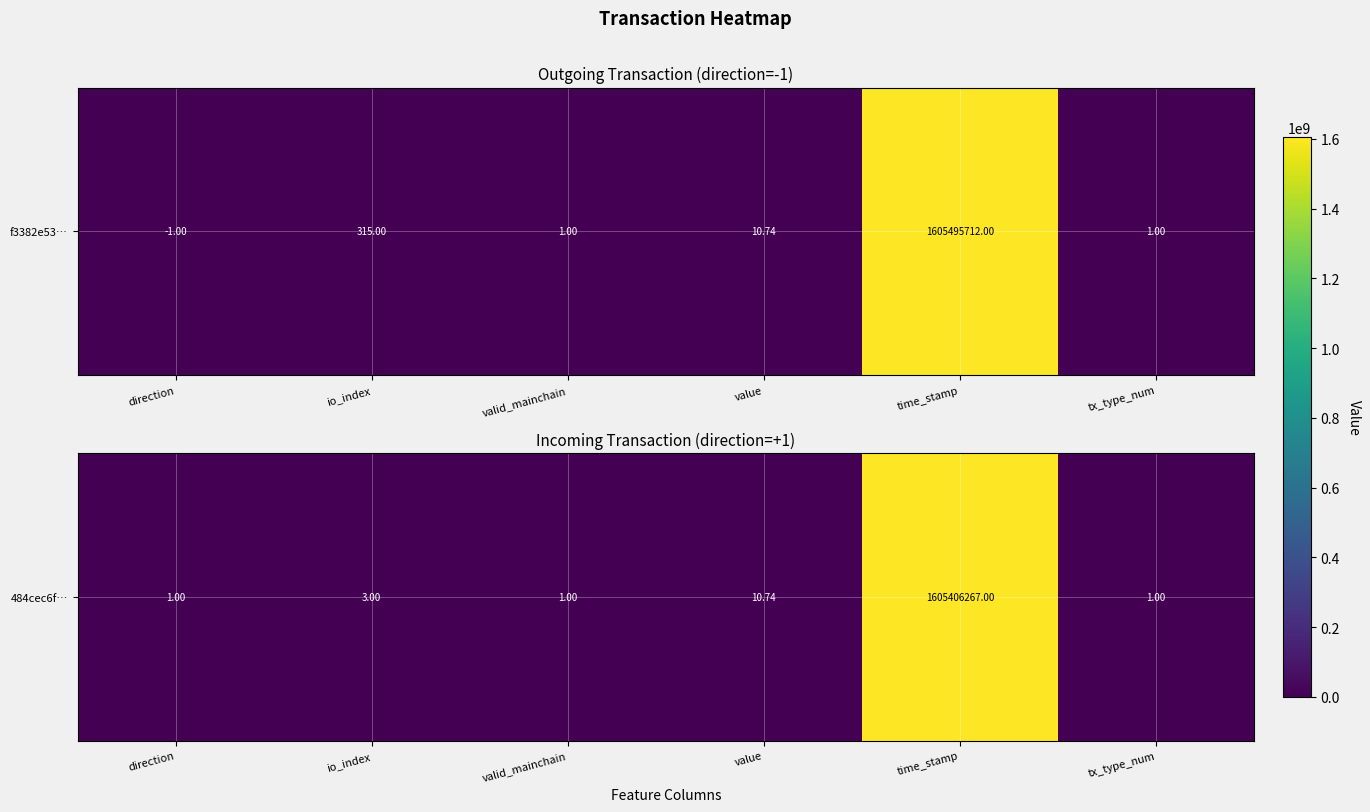

The value at direction is 1.0. True or false?

True